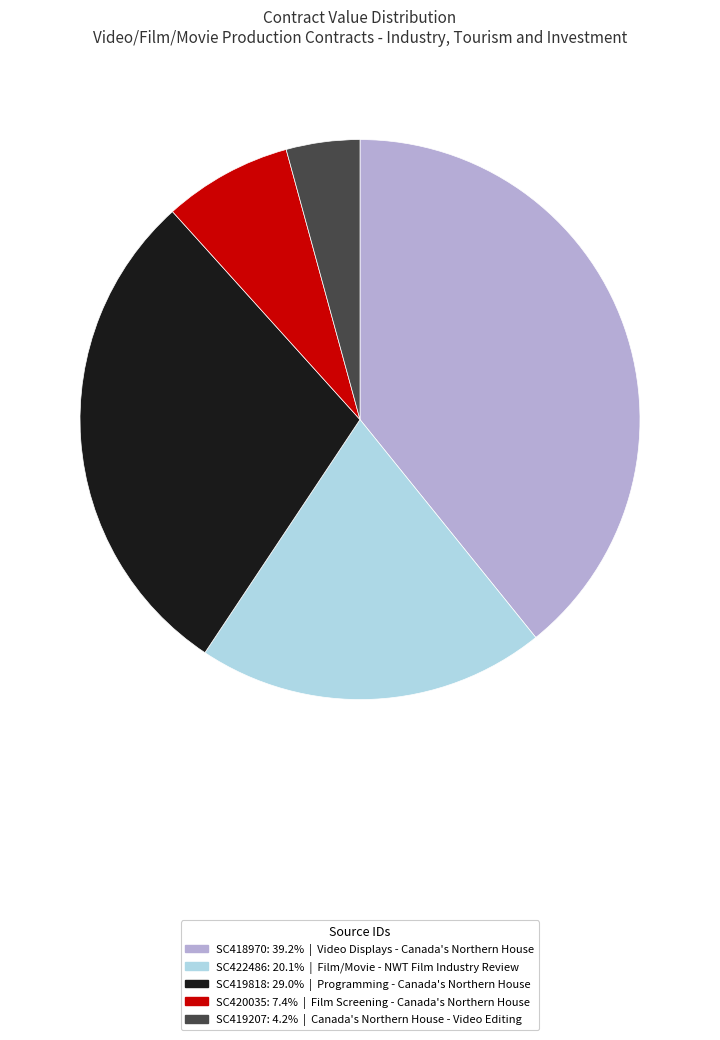

Does any single category account for the majority?

No